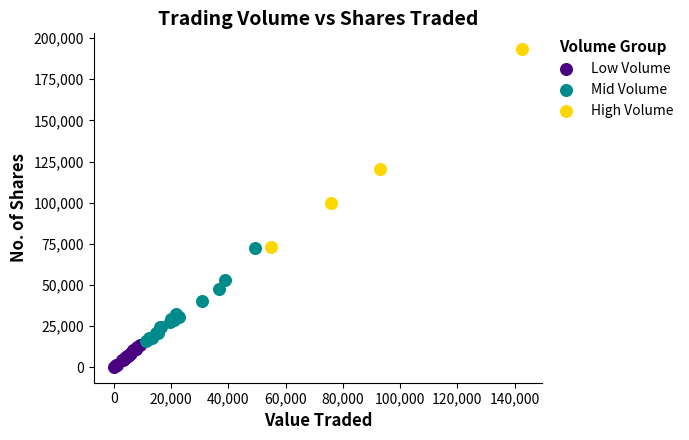

Which series reaches the maximum Y coordinate?

High Volume